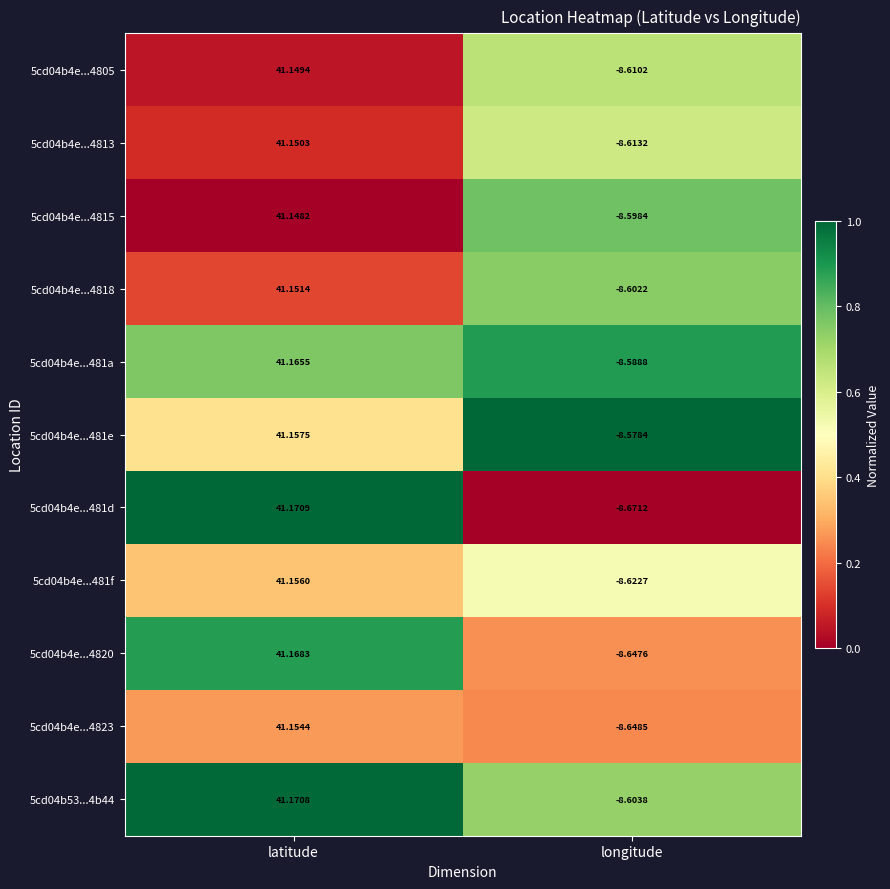

Which series changed the most between latitude and longitude?

5cd04b4e...481d